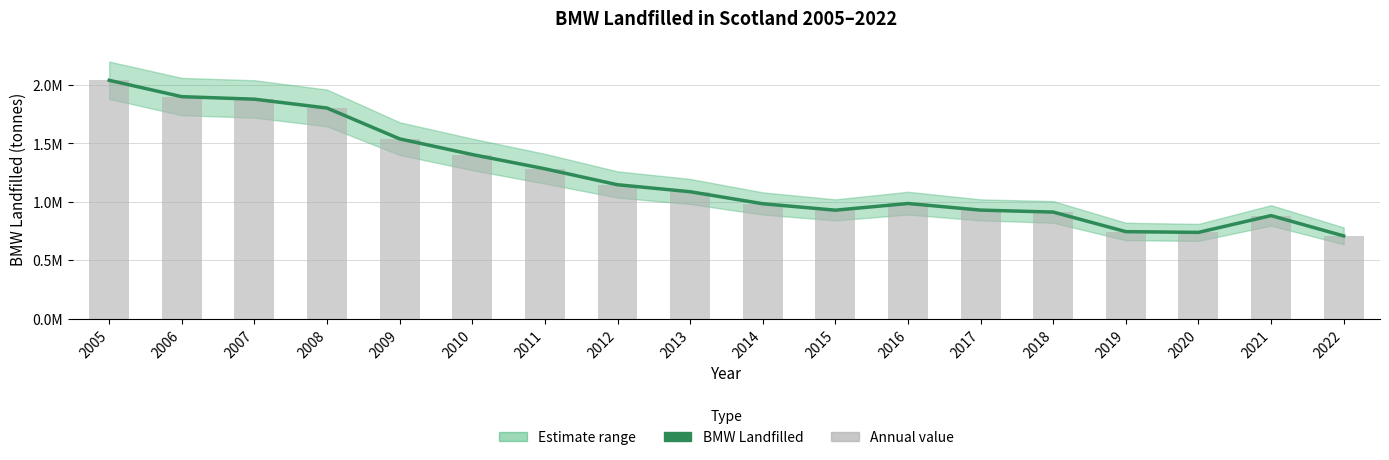

What is the total value across all series at 2006?

3798845.9